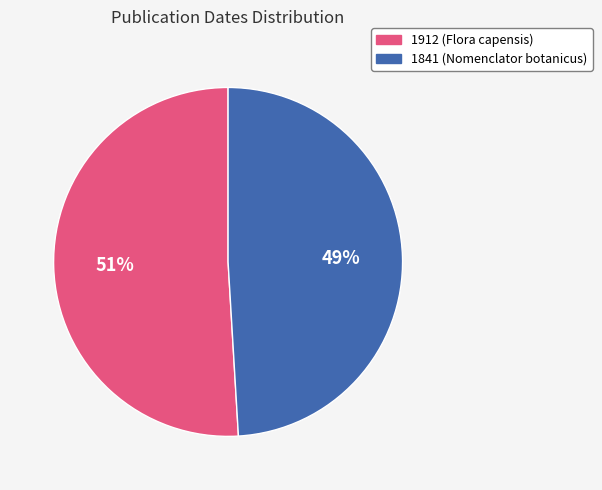

To the nearest percent, what portion does 1841 (Nomenclator botanicus) represent?

49%